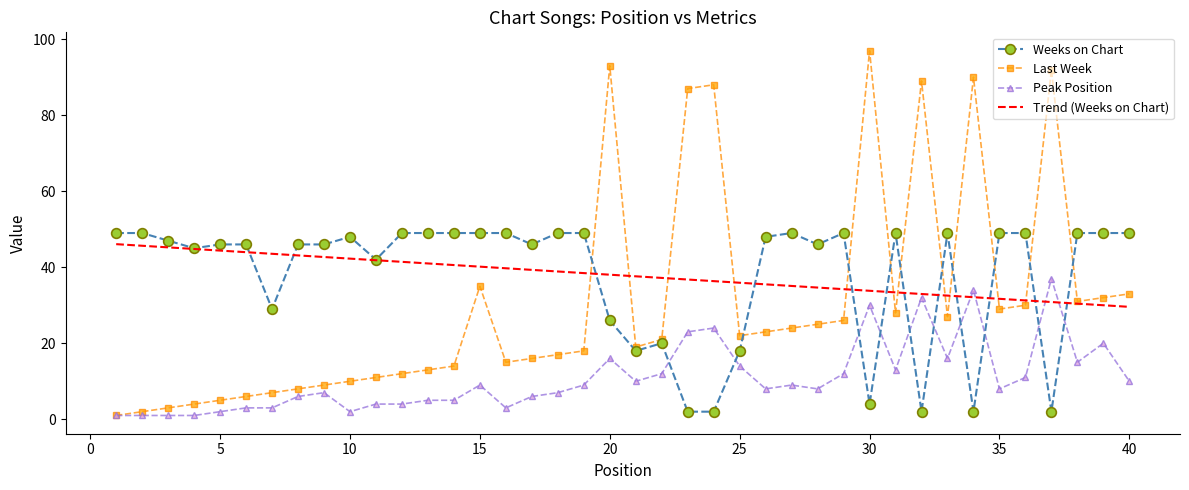

What are all the series names shown in the legend?

Weeks on Chart, Last Week, Peak Position, Trend (Weeks on Chart)